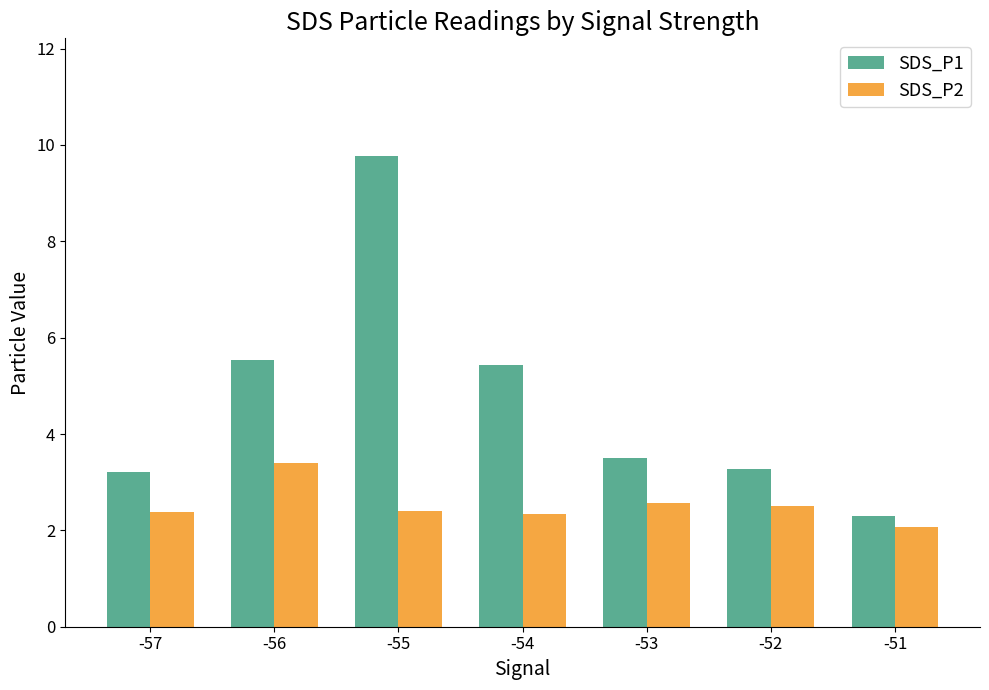

The value of SDS_P1 at -52 is 0.8. True or false?

False